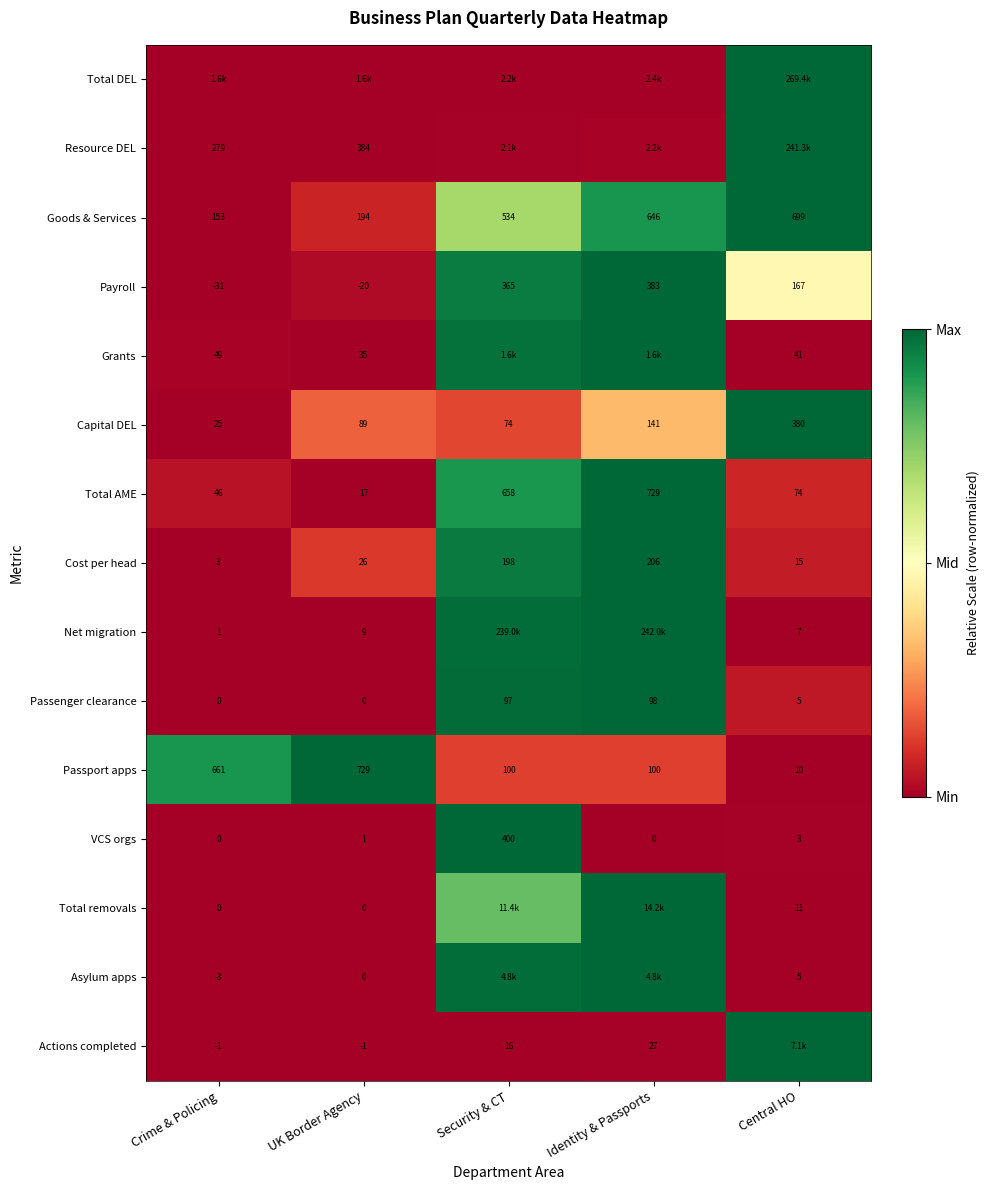

At which label does Cost per head reach its minimum?

Crime & Policing